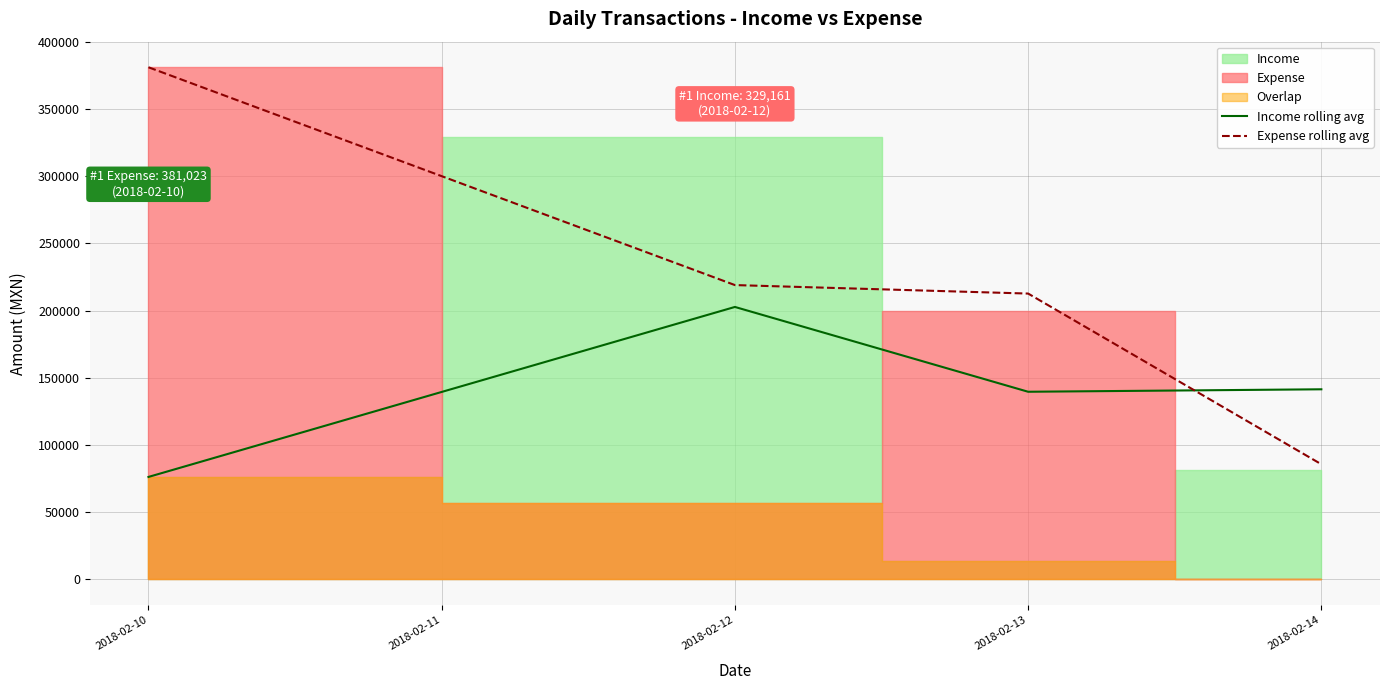

Is it true that Income rolling avg equals 276539.2 at 2018-02-12?

False